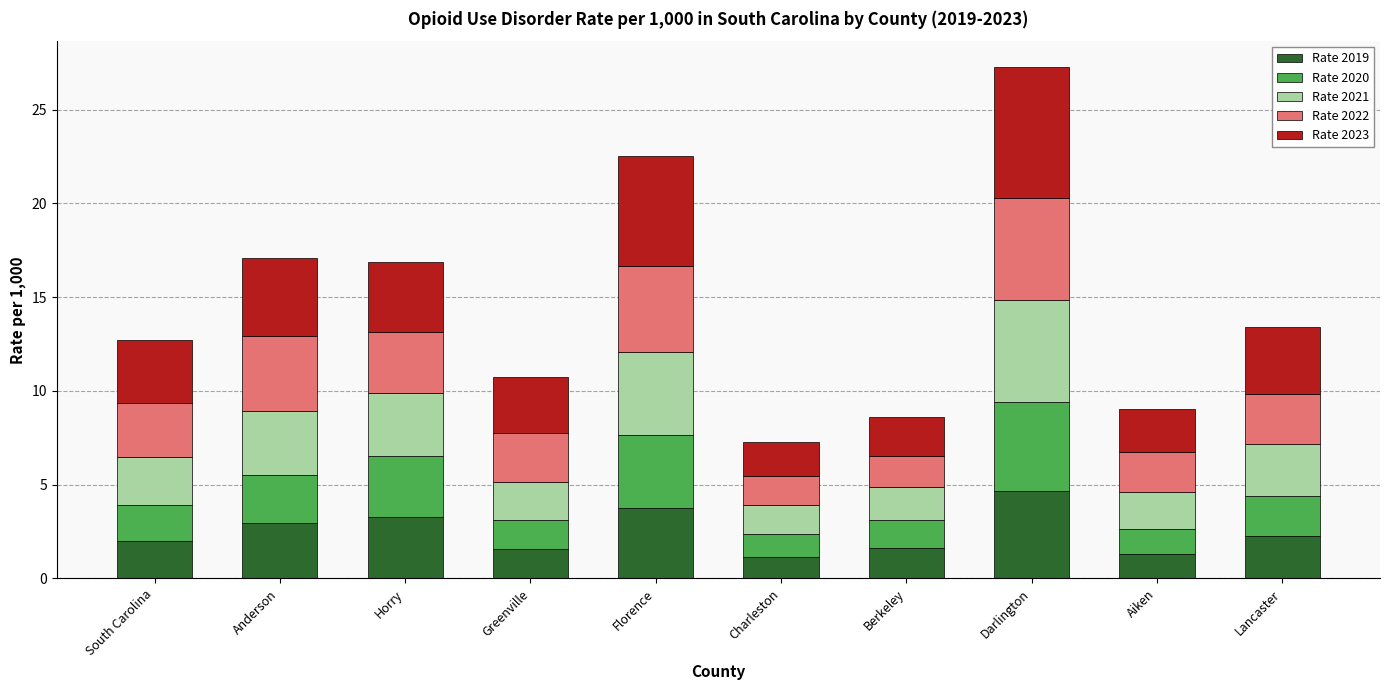

Is it true that Rate 2019 equals 1.6 at Greenville?

True